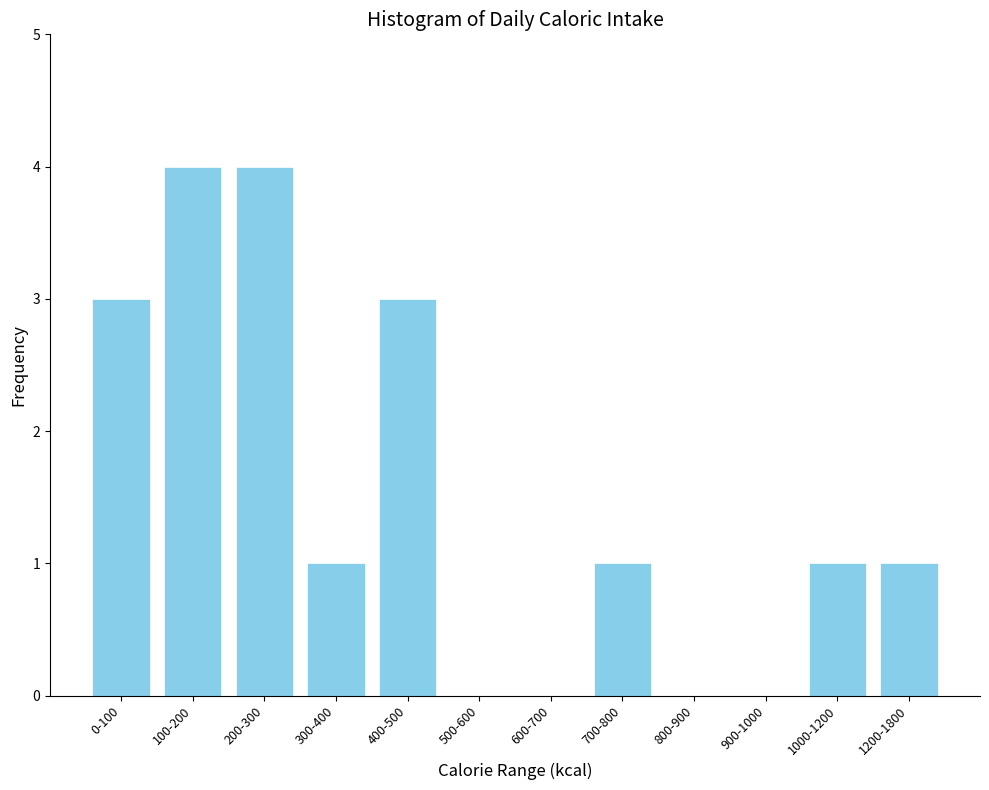

Reading left to right, list all the values displayed in this chart.

0-100=3	100-200=4	200-300=4	300-400=1	400-500=3	500-600=0	600-700=0	700-800=1	800-900=0	900-1000=0	1000-1200=1	1200-1800=1